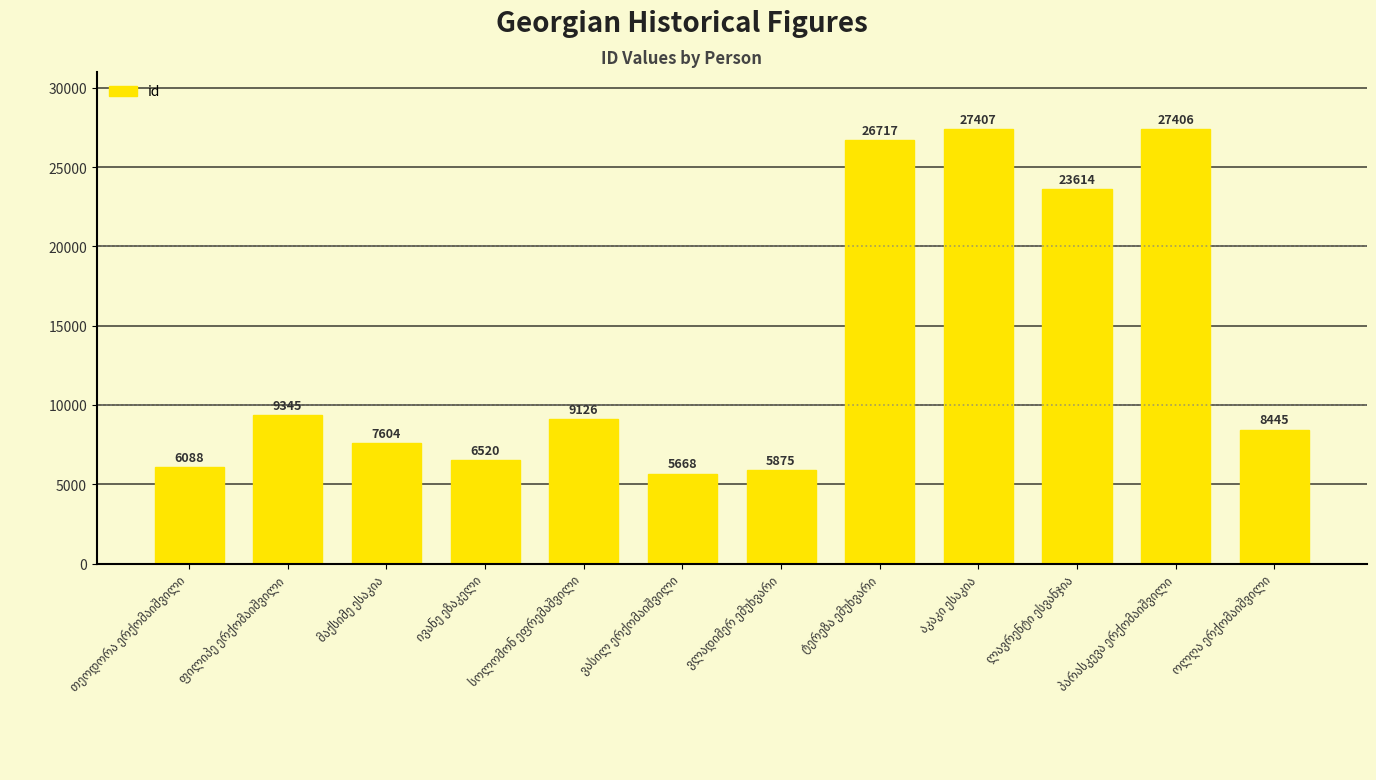

What is the difference between the maximum and minimum values?

21739